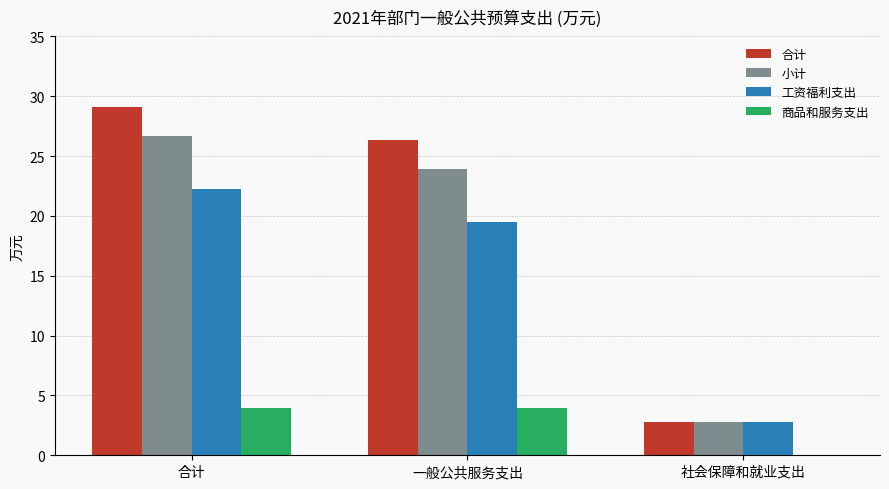

What is the sum of the 商品和服务支出 values at 一般公共服务支出 and 社会保障和就业支出?

3.9